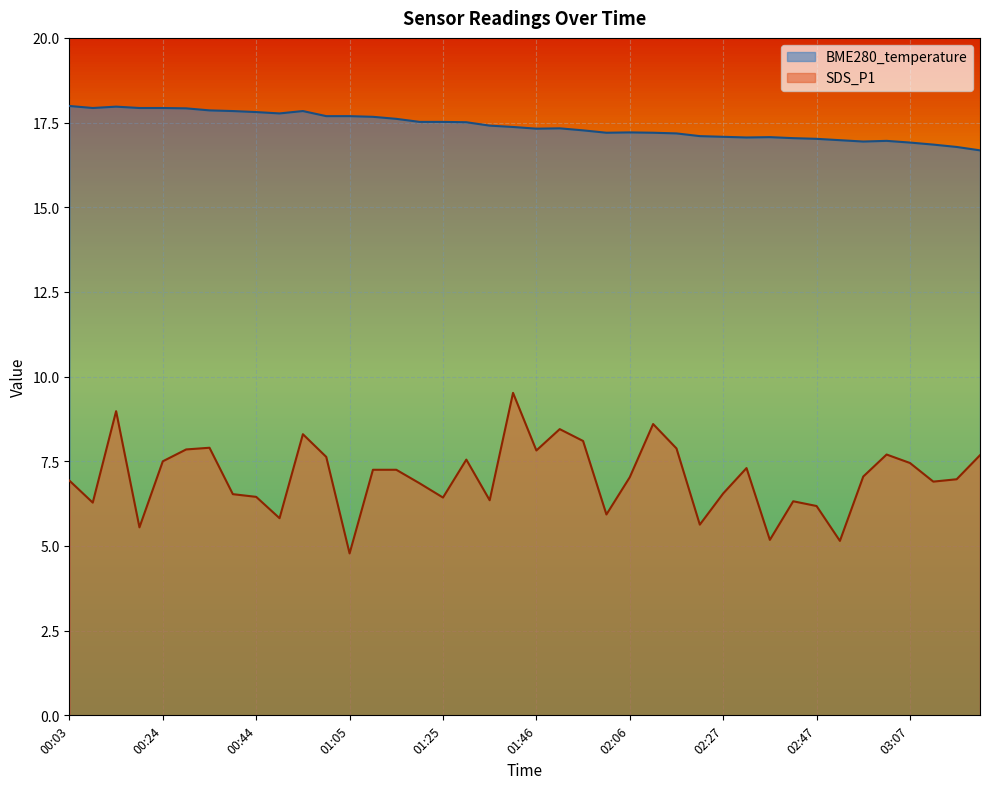

Which series has the largest total across all categories?

BME280_temperature